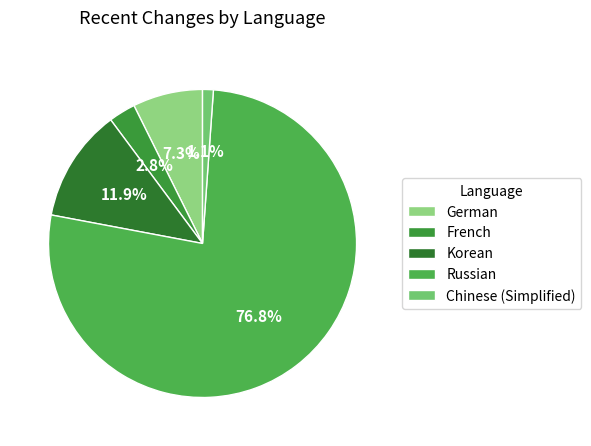

Rank the categories by value from lowest to highest.

Chinese (Simplified), French, German, Korean, Russian